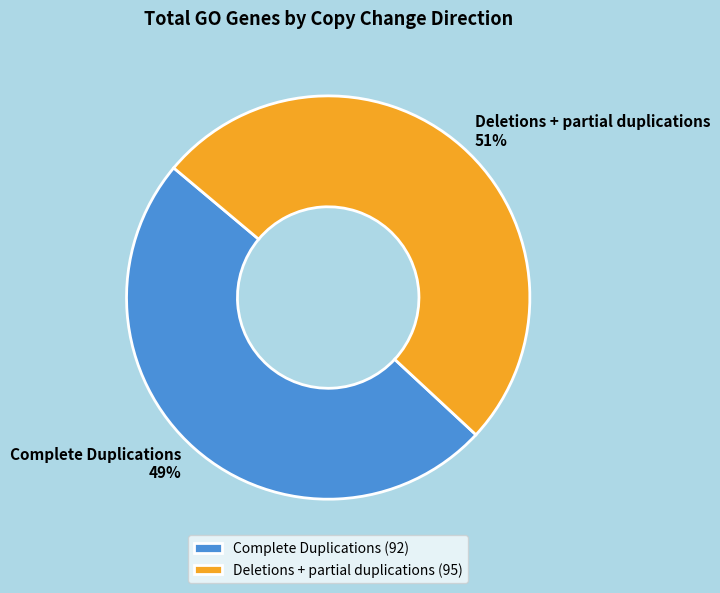

Which has a higher value, Deletions + partial duplications or Complete Duplications?

Deletions + partial duplications